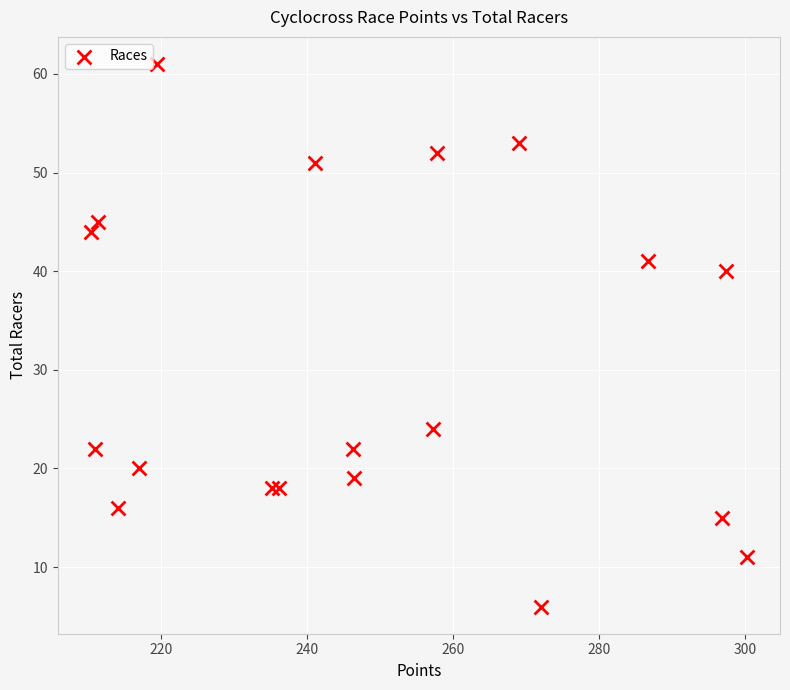

What Y value in the scatter plot is closest to 33?

40